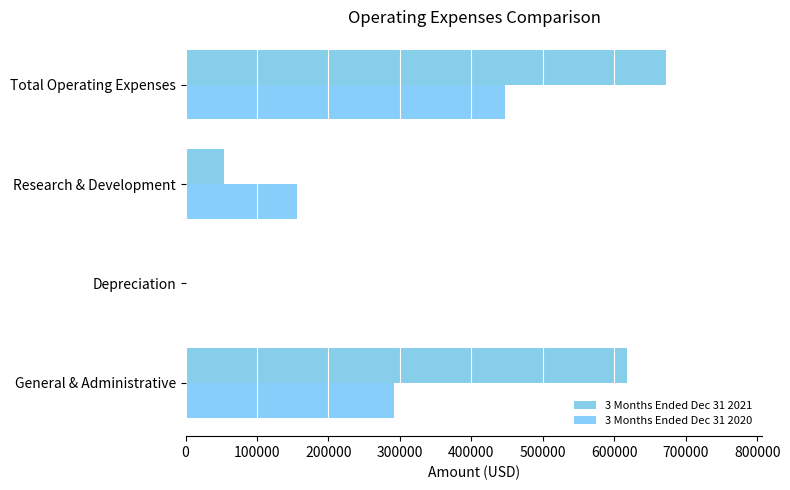

How many data points does each series have?

4